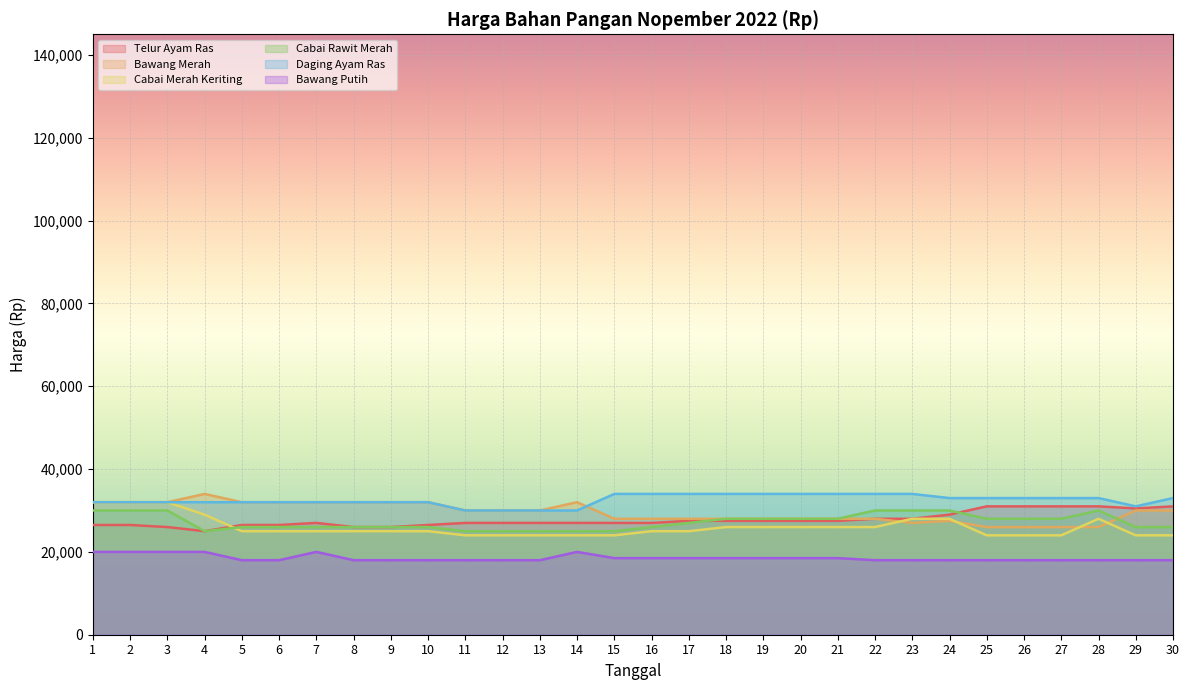

What is the value of the Cabai Rawit Merah point at the 7th from the left?

26000